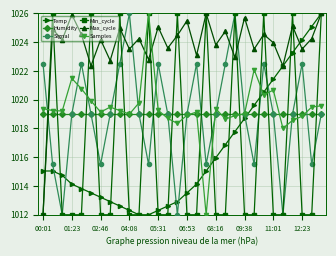

True or false: Temp has more than 1 interior local peaks.

False